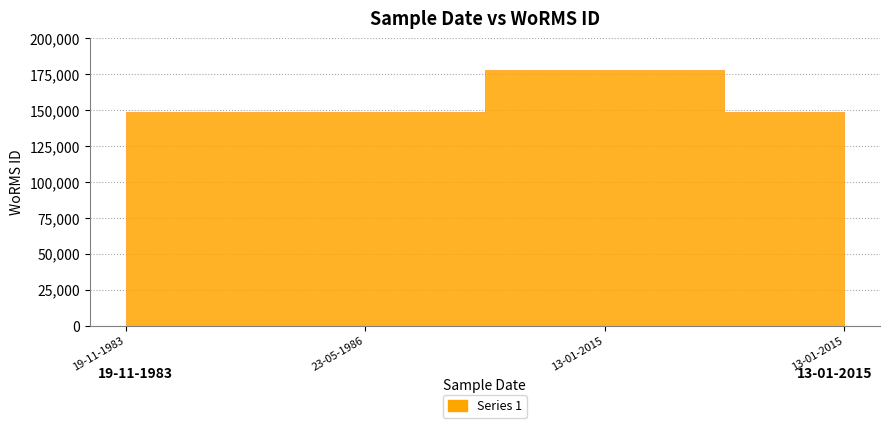

List the labels in order of value, largest first.

13-01-2015, 19-11-1983, 23-05-1986, 13-01-2015